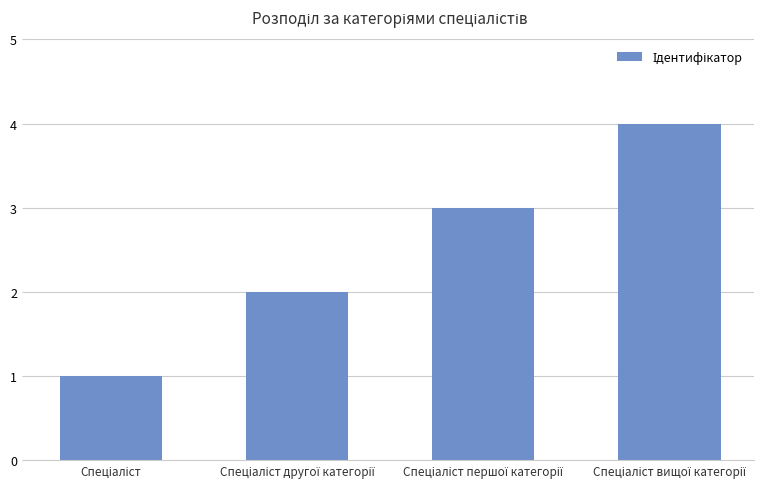

What is the difference between the second highest and second lowest values?

1